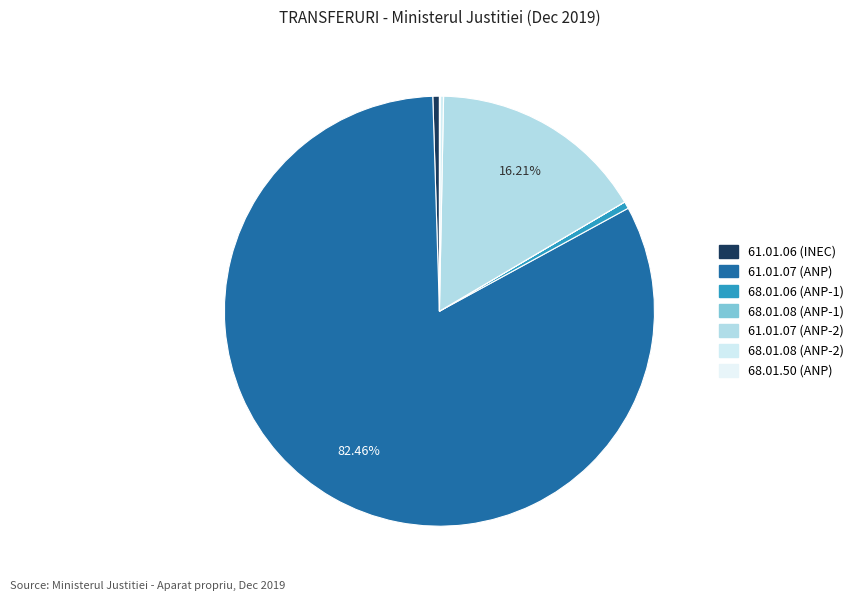

Which has a higher value, 61.01.07 (ANP) or 68.01.06 (ANP-1)?

61.01.07 (ANP)